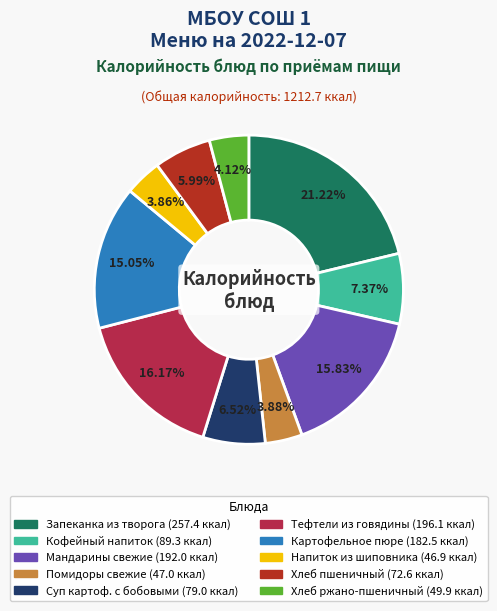

To the nearest percent, what is the average slice percentage?

10%